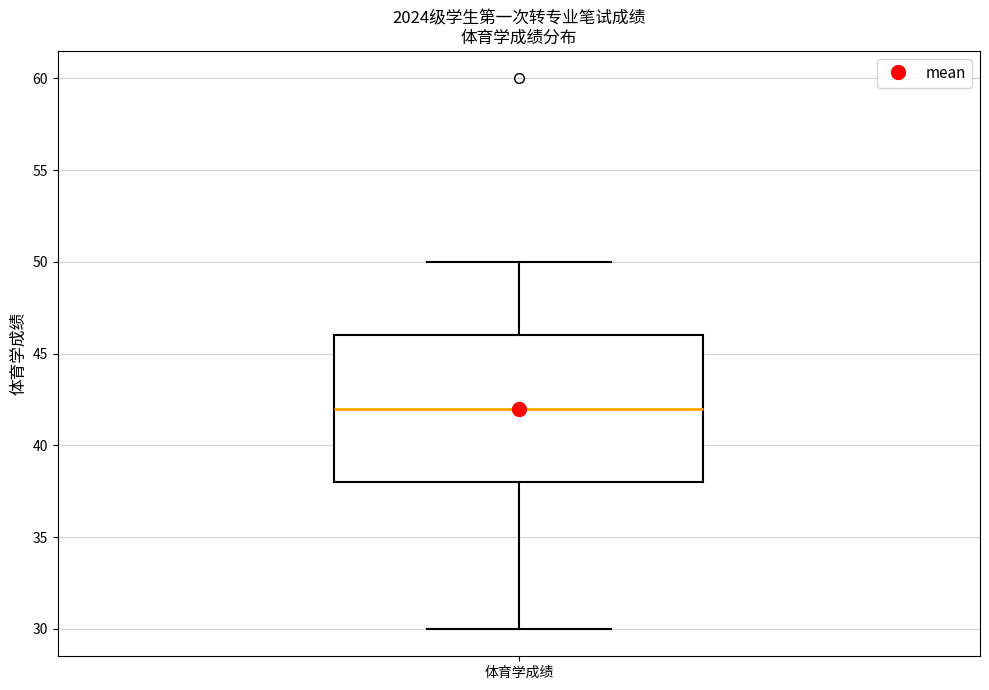

Read this box plot against the y-axis: the position of the median line, the range covered by the box, and the ends of both whiskers. The values are not printed on the chart, so give them approximately, as read against the axis.

median 42, box 38 to 46, whiskers 30 to 50